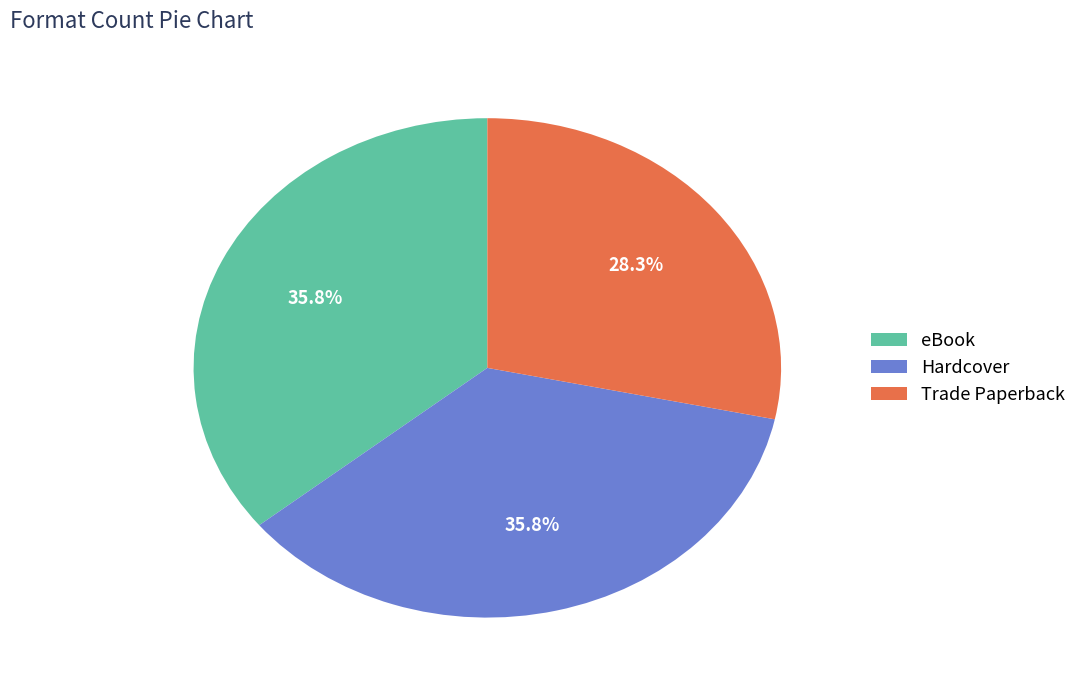

True or false: Hardcover accounts for 36% of the total.

True